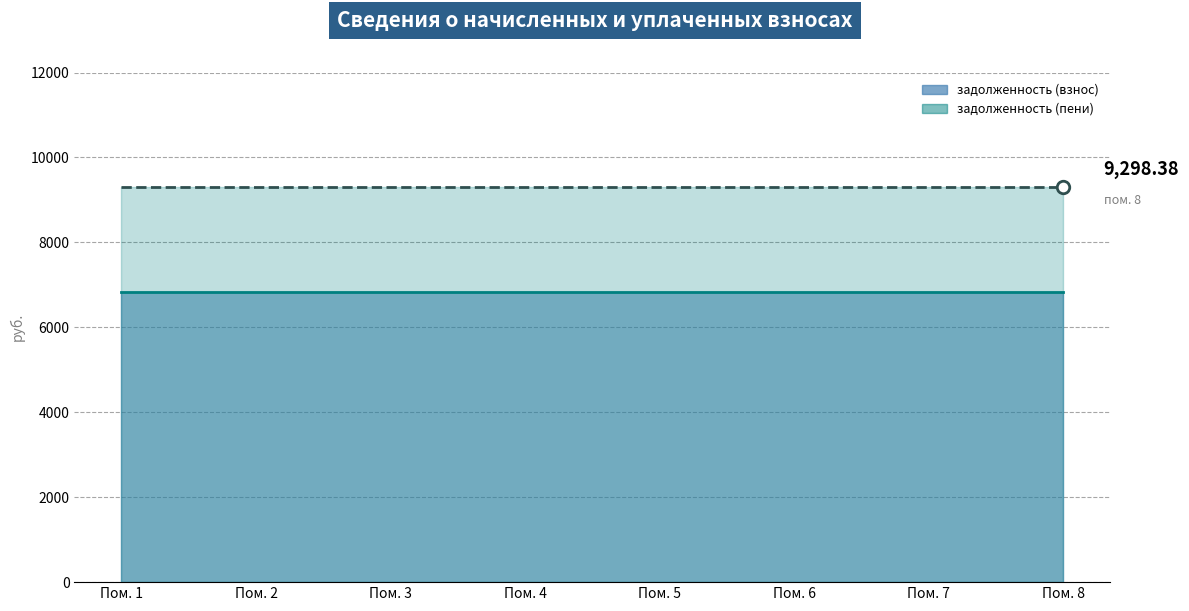

The задолженность (пени) series shows 13114.0 at 4. True or false?

False